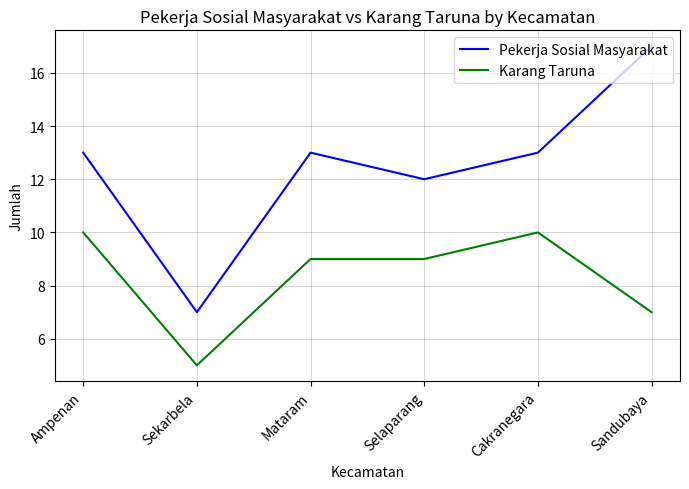

Reading right to left, transcribe all the data shown in this chart.

Pekerja Sosial Masyarakat: 17	13	12	13	7	13
Karang Taruna: 7	10	9	9	5	10